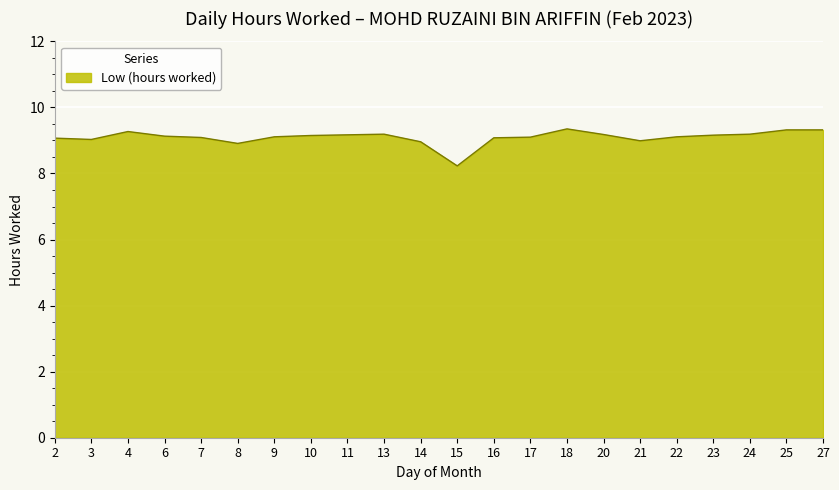

How many lines are shown in the chart?

1